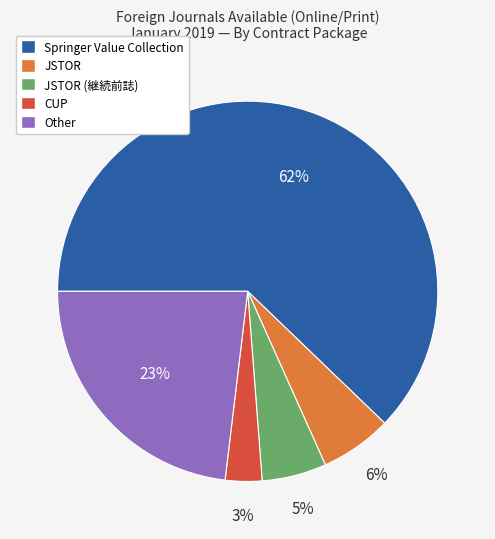

Do Other and JSTOR (継続前誌) together represent more than half of the pie?

No